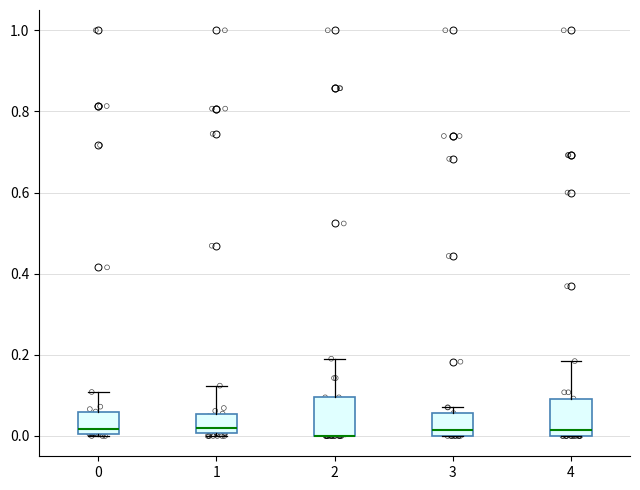

Reading left to right, transcribe this box plot: for each box, give where its median line is, the range the box spans, and where its two whiskers end, as read against the y-axis. The values are not printed on the chart, so give them approximately, as read against the axis.

0: median 0.02, box 0.00 to 0.06, whiskers 0.00 (just below the box's lower edge) to 0.10
1: median 0.02, box 0.00 to 0.06, whiskers 0.00 (just below the box's lower edge) to 0.12
2: median 0.00 (drawn on the box's lower edge), box 0.00 to 0.10, whiskers 0.00 to 0.20
3: median 0.02, box 0.00 to 0.06, whiskers 0.00 to 0.08
4: median 0.02, box 0.00 to 0.10, whiskers 0.00 to 0.18